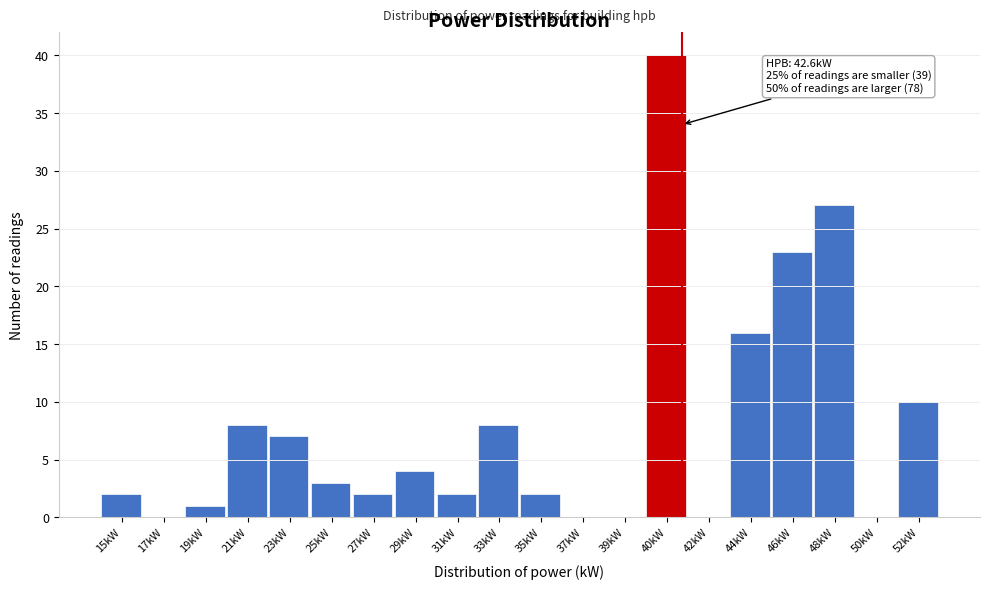

Reading left to right, extract all data points from this chart.

15kW=2	17kW=0	19kW=1	21kW=8	23kW=7	25kW=3	27kW=2	29kW=4	31kW=2	33kW=8	35kW=2	37kW=0	39kW=0	40kW=40	42kW=0	44kW=16	46kW=23	48kW=27	50kW=0	52kW=10